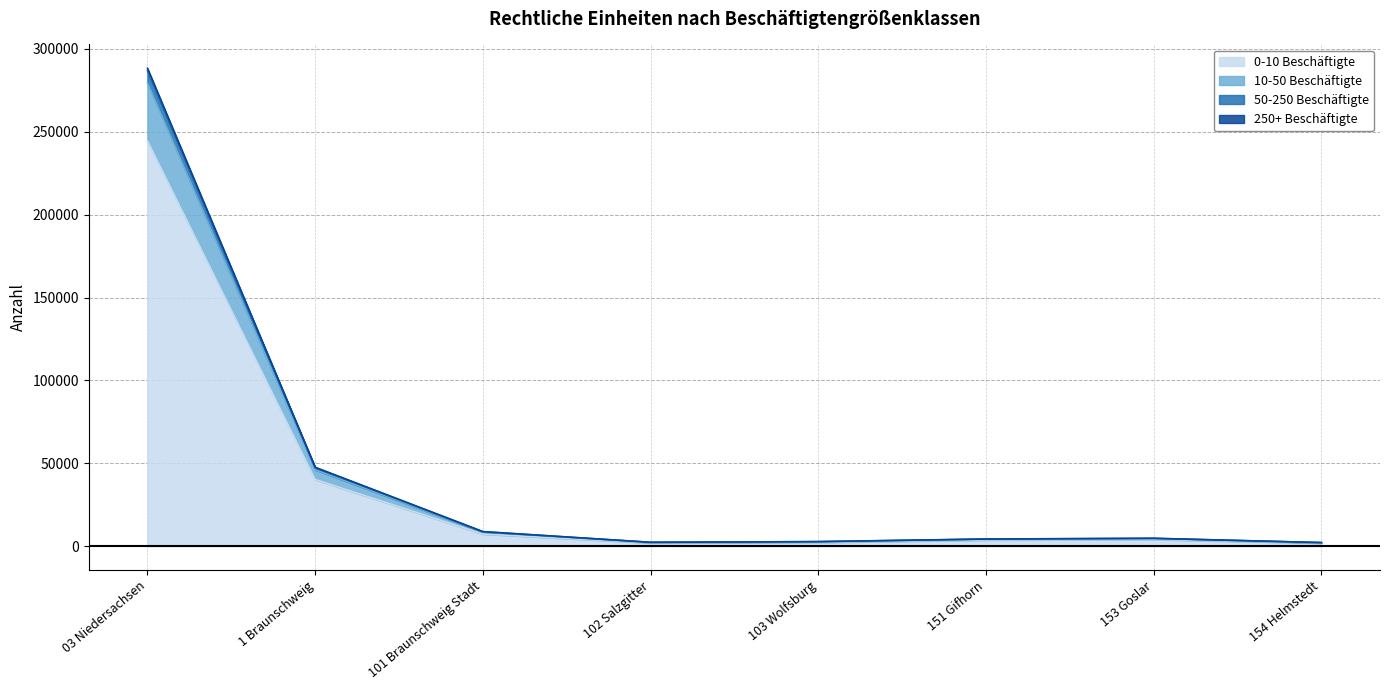

Count the number of data series in this chart.

4